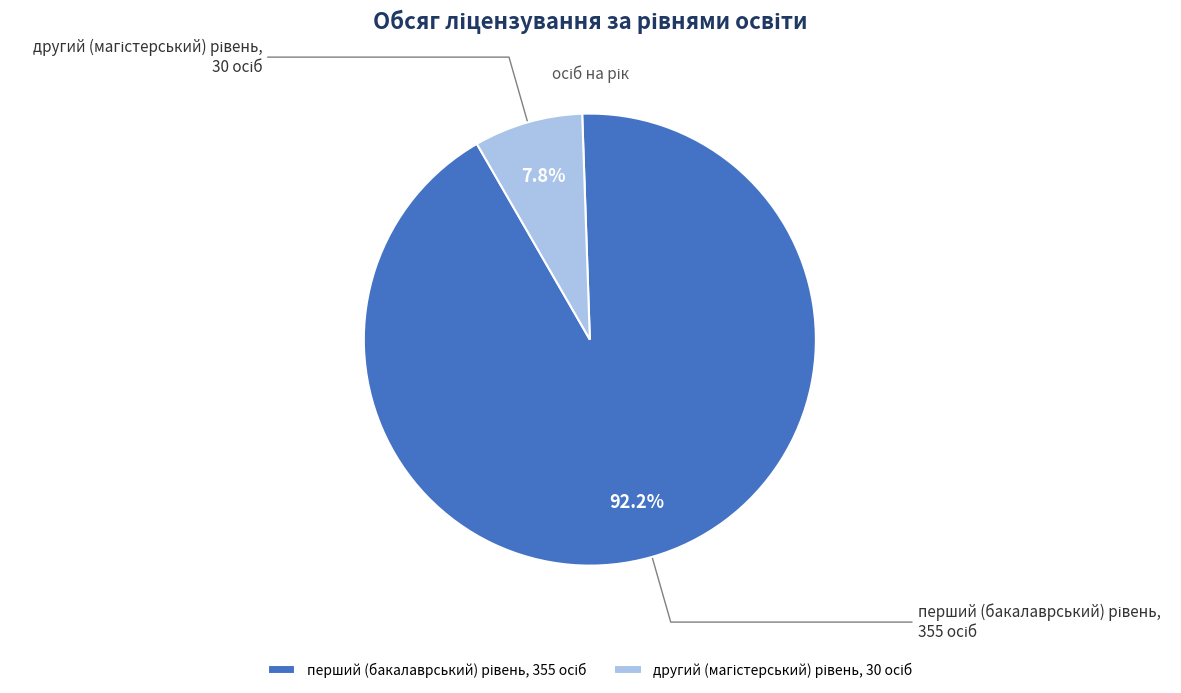

Is there any slice that represents more than half of the pie?

Yes